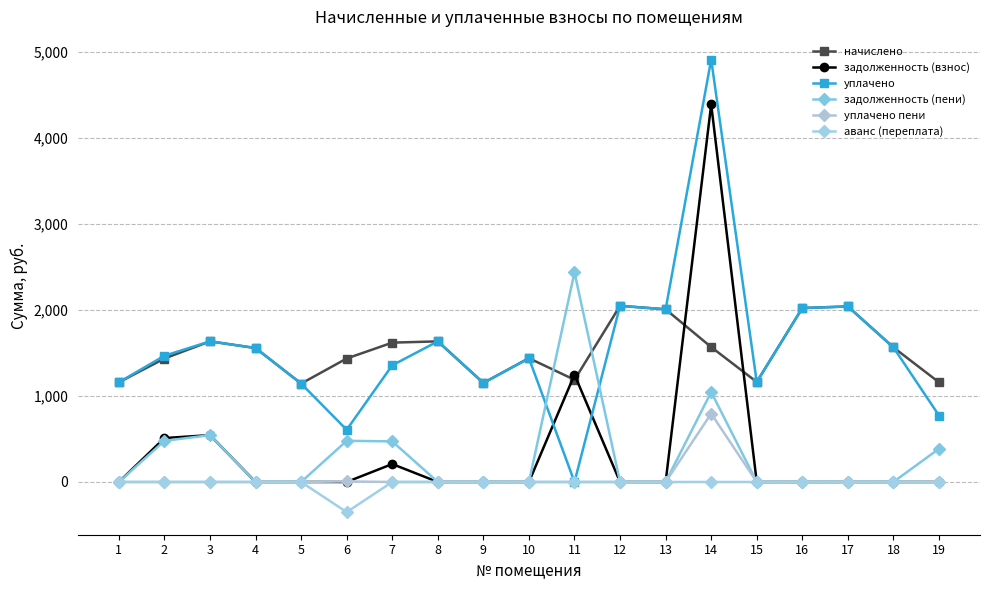

True or false: задолженность (взнос) and уплачено intersect in this chart.

True